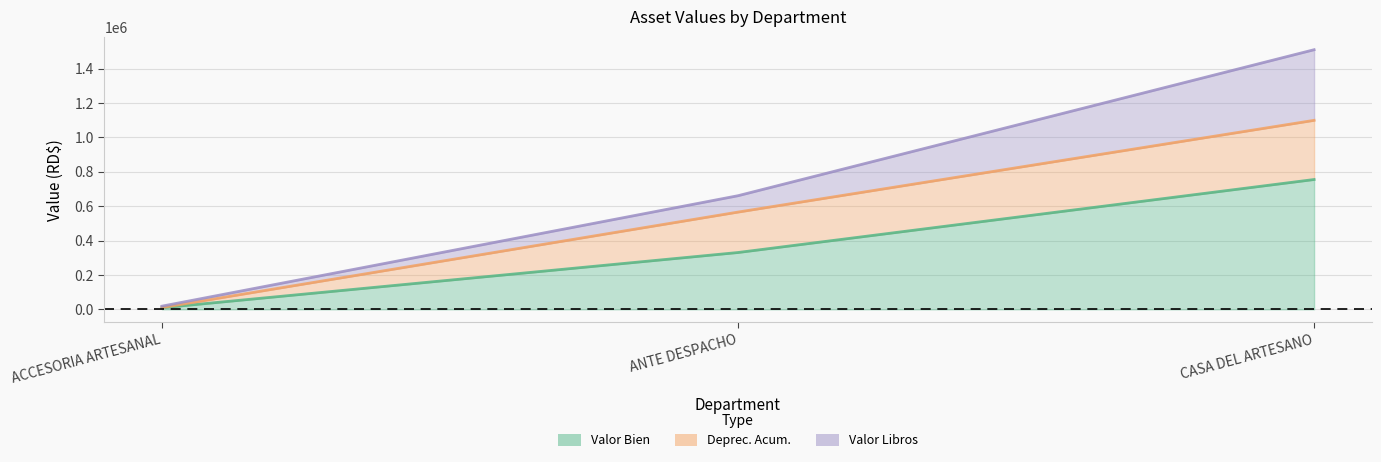

At which category does the chart reach its peak across all series?

CASA DEL ARTESANO